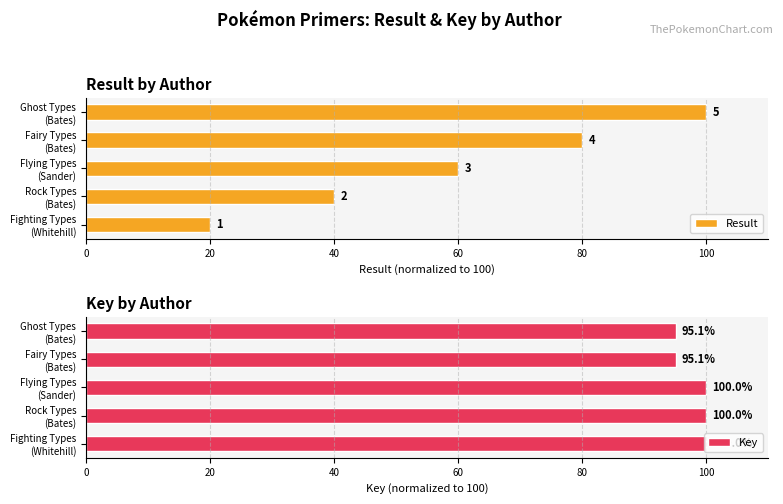

What are all the series names shown in the legend?

Result, Key